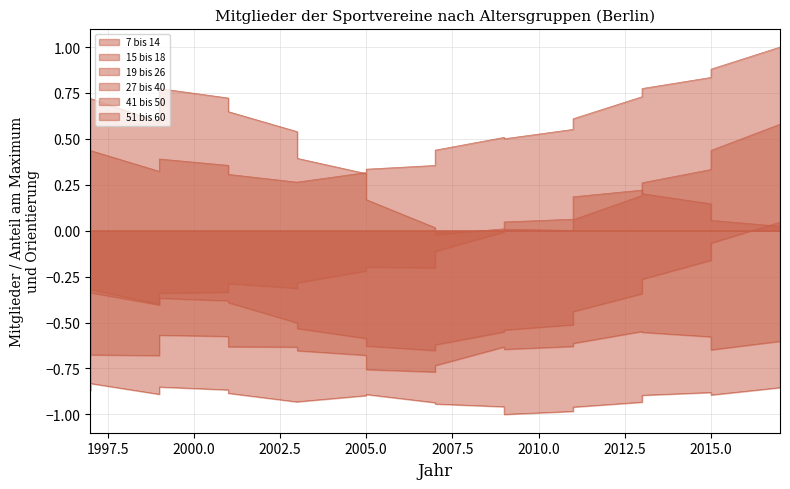

True or false: 15 bis 18 and 19 bis 26 cross at least once.

False